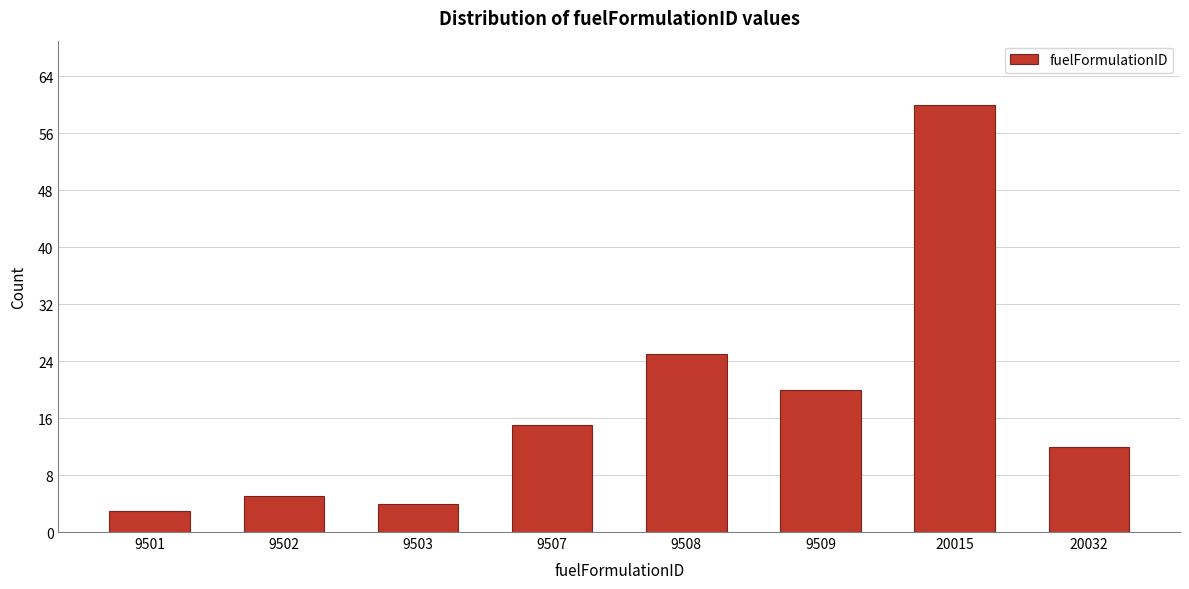

Reading left to right, what are all the values shown in this chart?

9501=3	9502=5	9503=4	9507=15	9508=25	9509=20	20015=60	20032=12